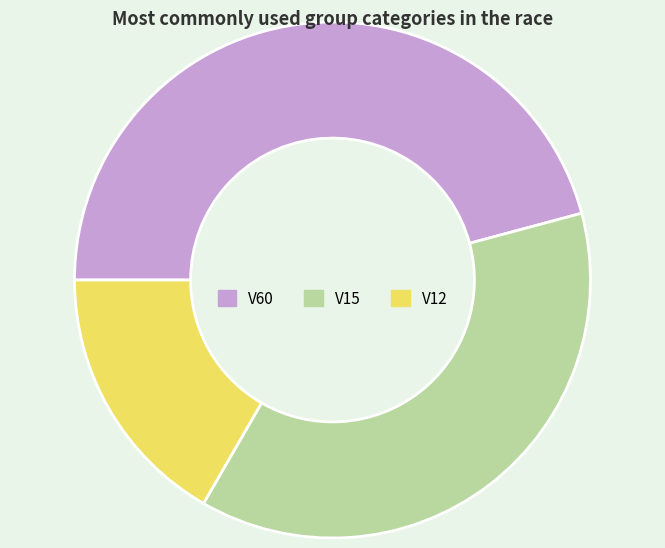

How many segments does this pie chart have?

3